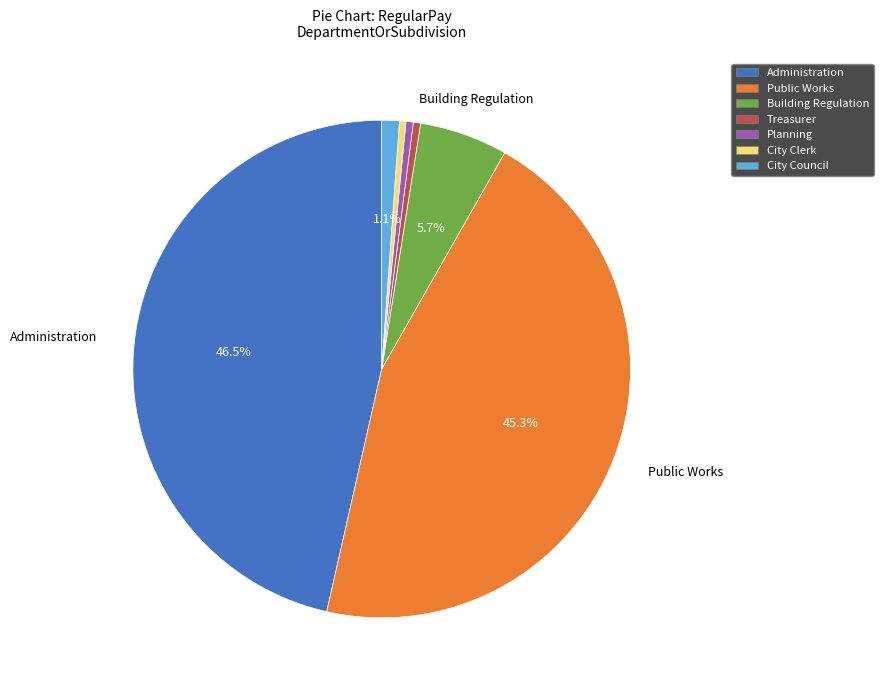

Which category has the biggest portion of the pie?

Administration